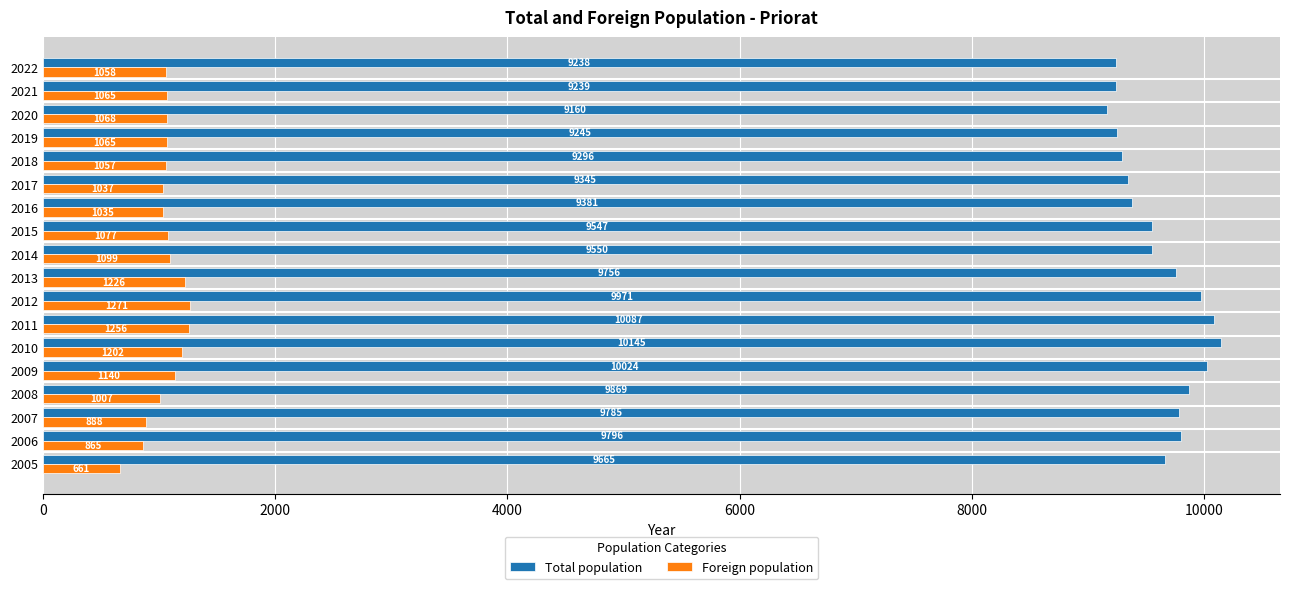

How many series are shown in this chart?

2